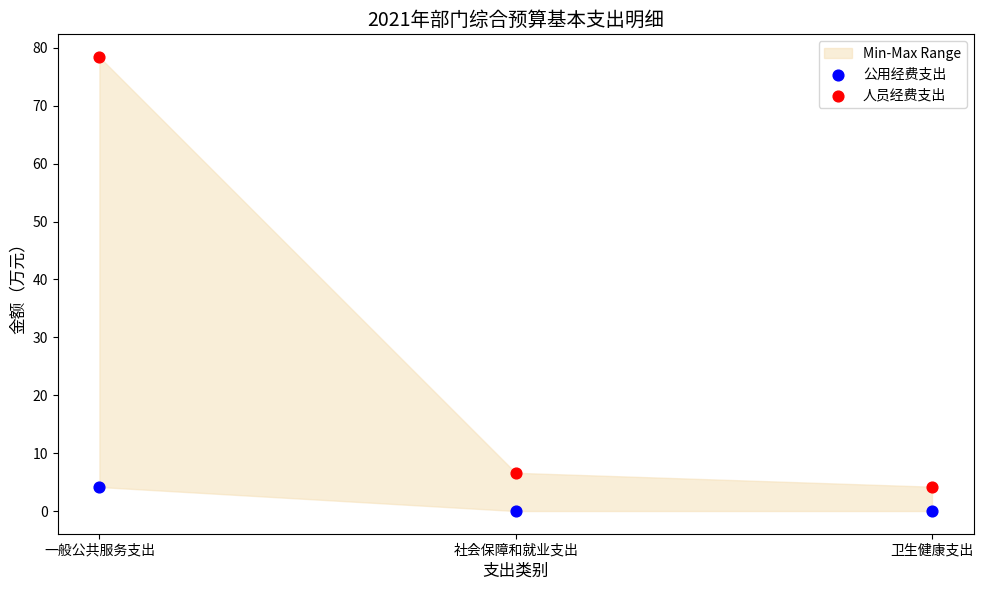

In the 人员经费支出 series, what Y value is closest to 41?

6.6